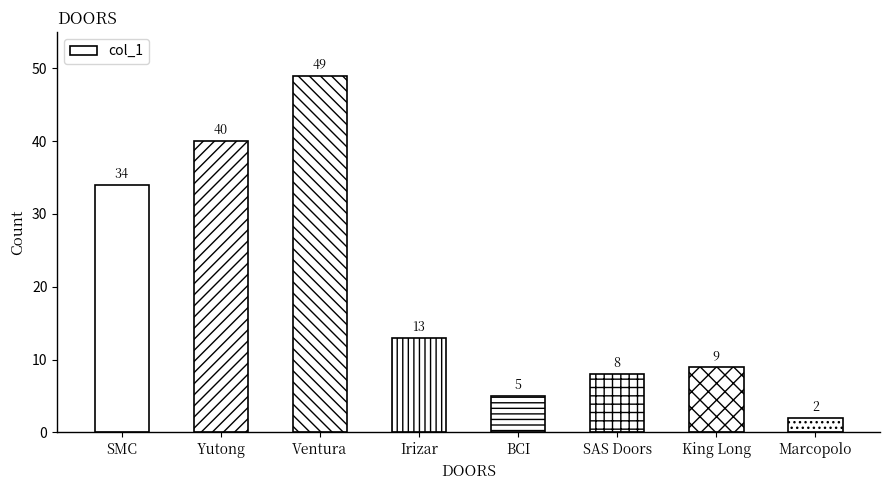

Where does the data first go above 13?

SMC